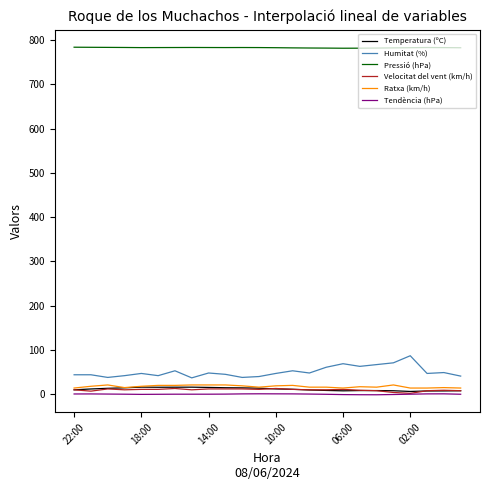

Which series has the largest total across all categories?

Pressió (hPa)